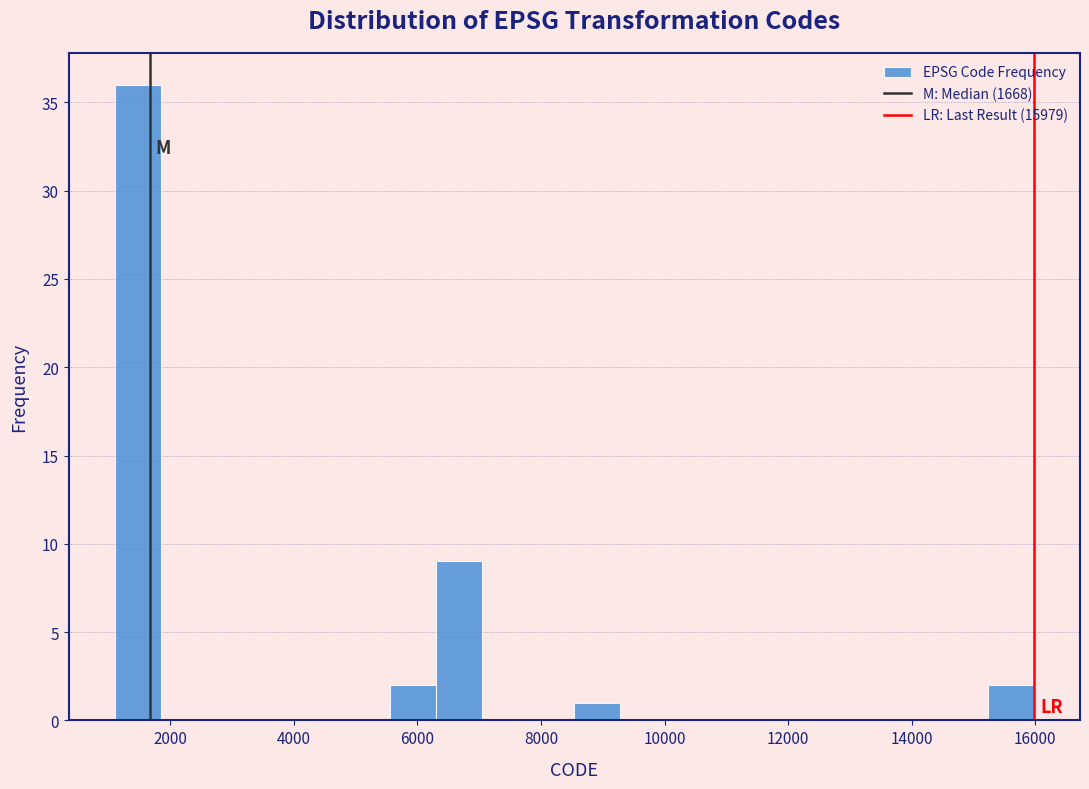

Read against the x-axis, roughly where is the centre of the tallest bar?

1400